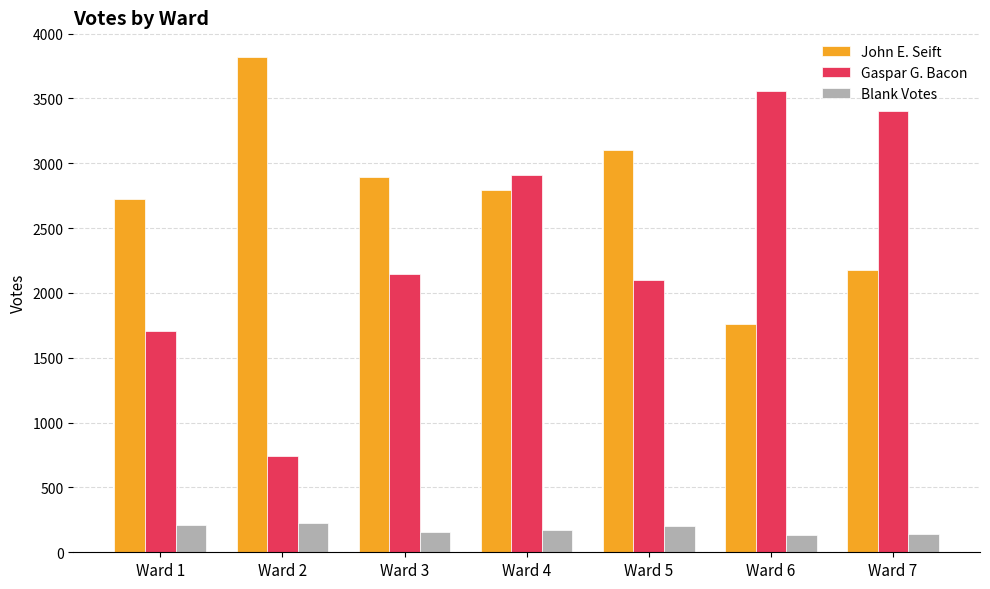

What is the total value across all series at Ward 2?

4791